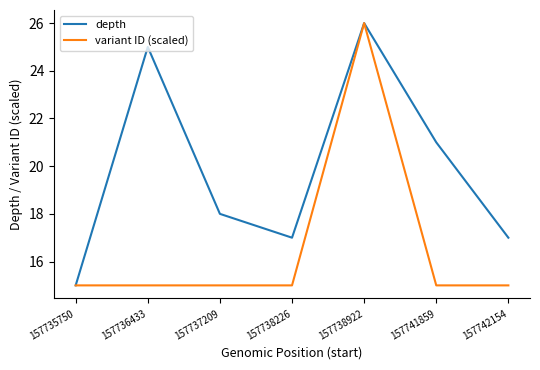

Rank the series by their average value, from highest to lowest.

depth, variant ID (scaled)